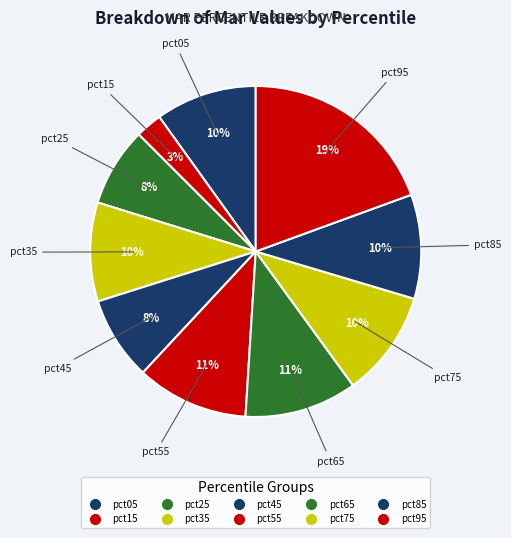

To the nearest percent, what is the average slice percentage?

10%